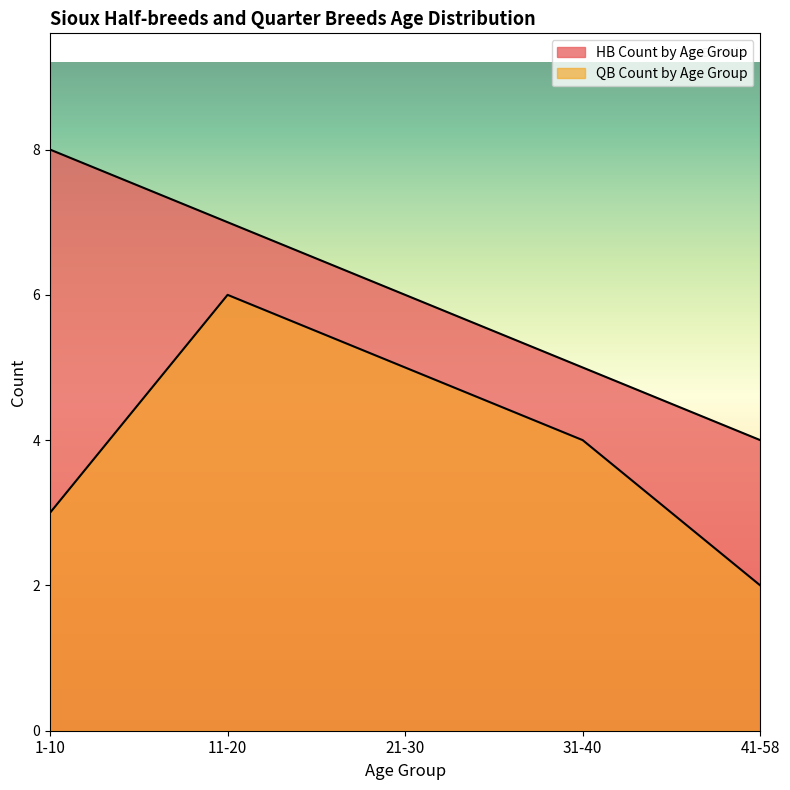

The value of HB Count by Age Group at 1-10 is 8. True or false?

True